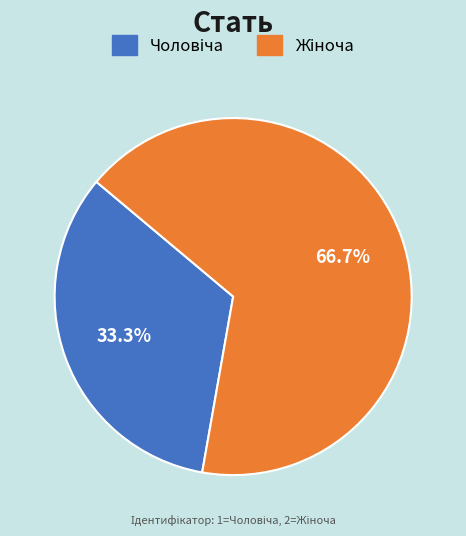

Does any single category account for the majority?

Yes